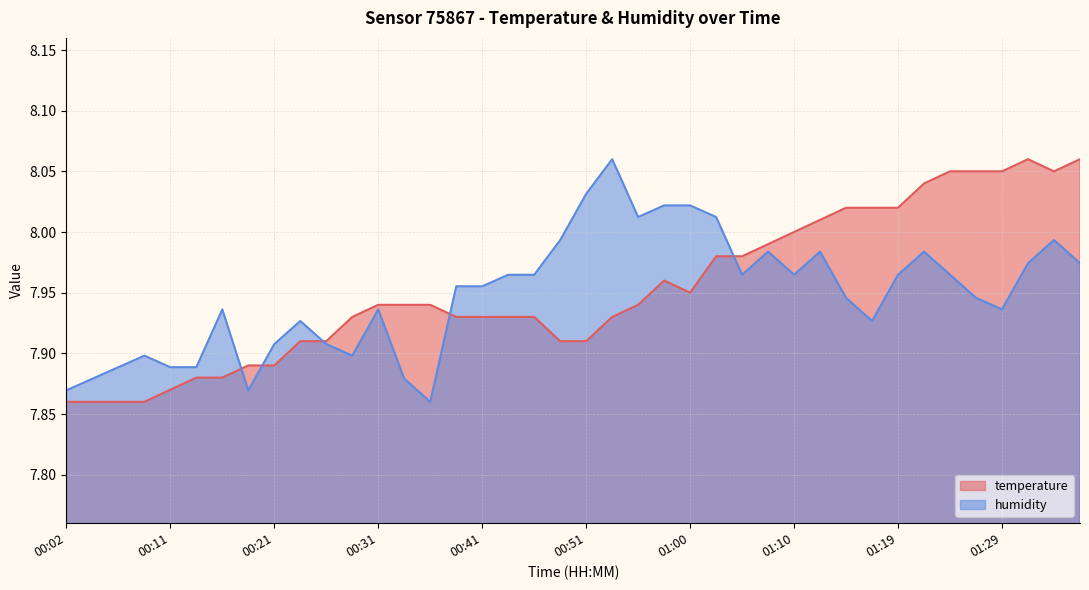

Which category has the highest value in the temperature series?

01:32